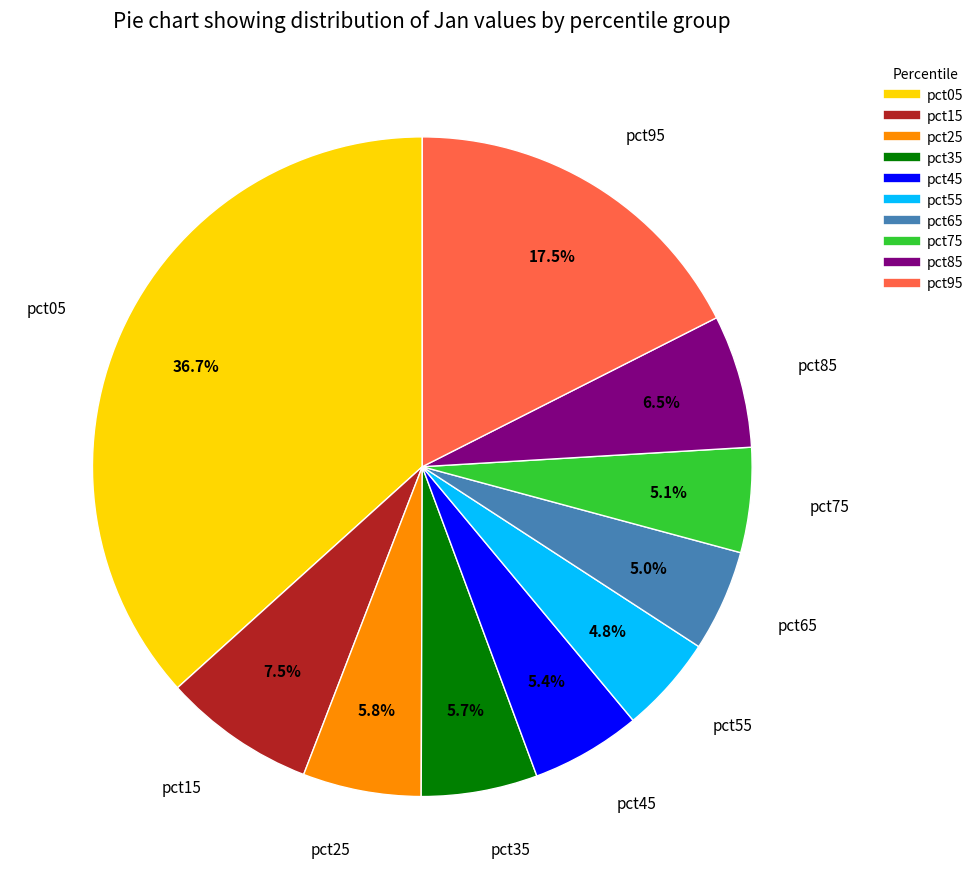

Is pct45 the majority of the pie?

No